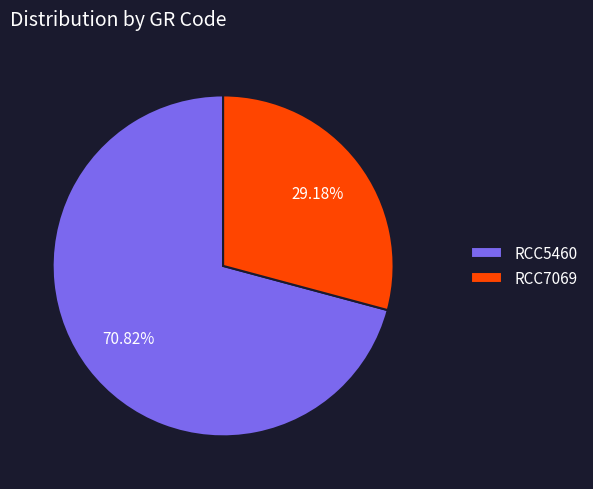

To the nearest percent, what is the difference between the largest and smallest slice percentages?

42%